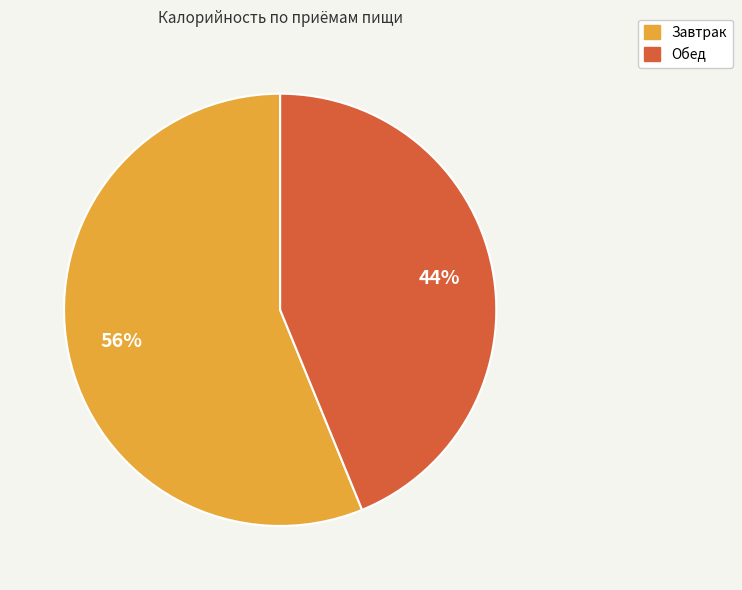

Do Завтрак and Обед together represent more than half of the pie?

Yes